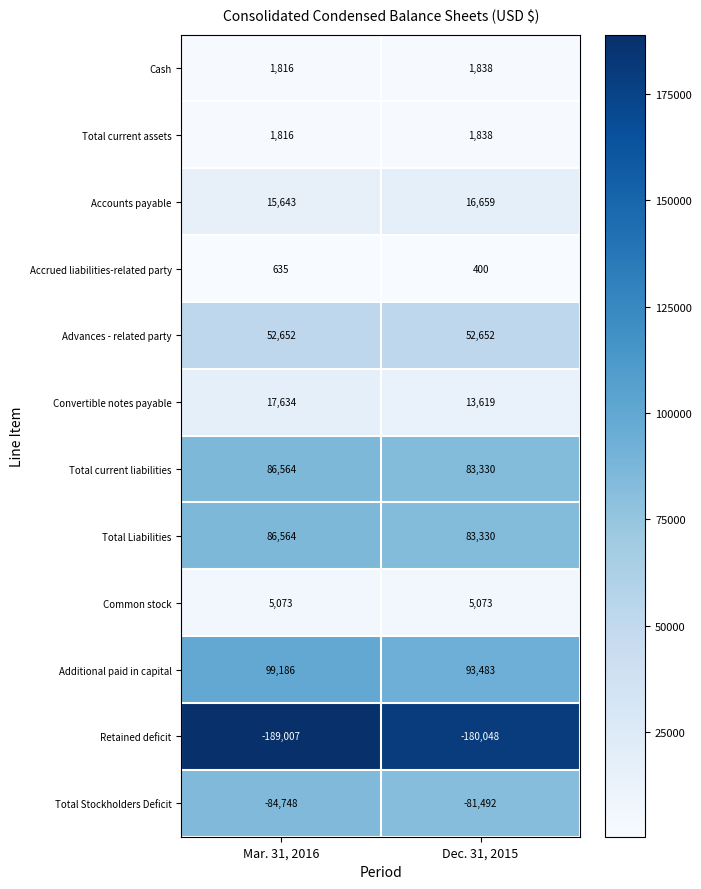

How many data points does each series have?

2